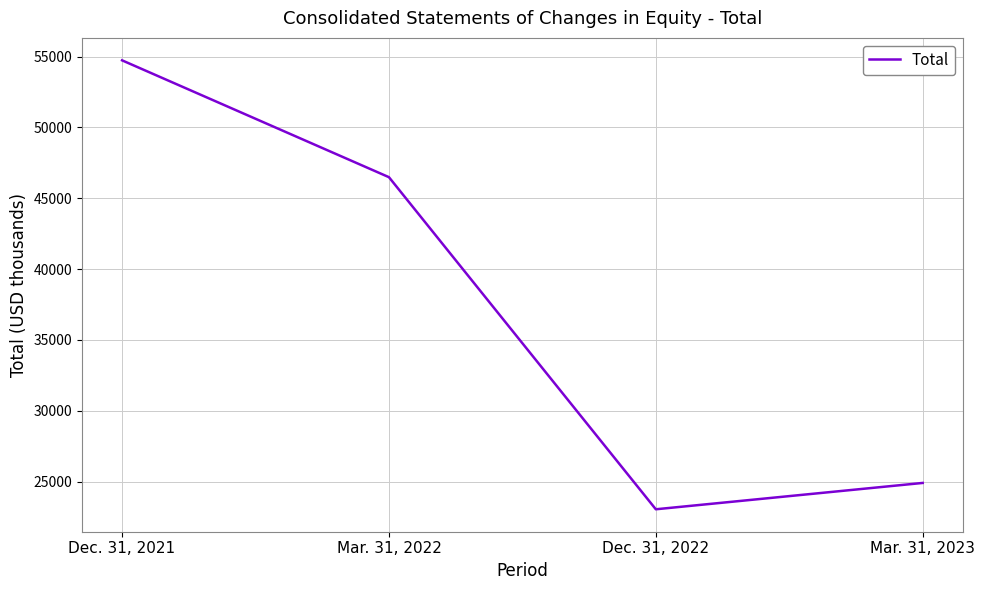

Reading right to left, transcribe all the data shown in this chart.

24906	23047	46491	54739